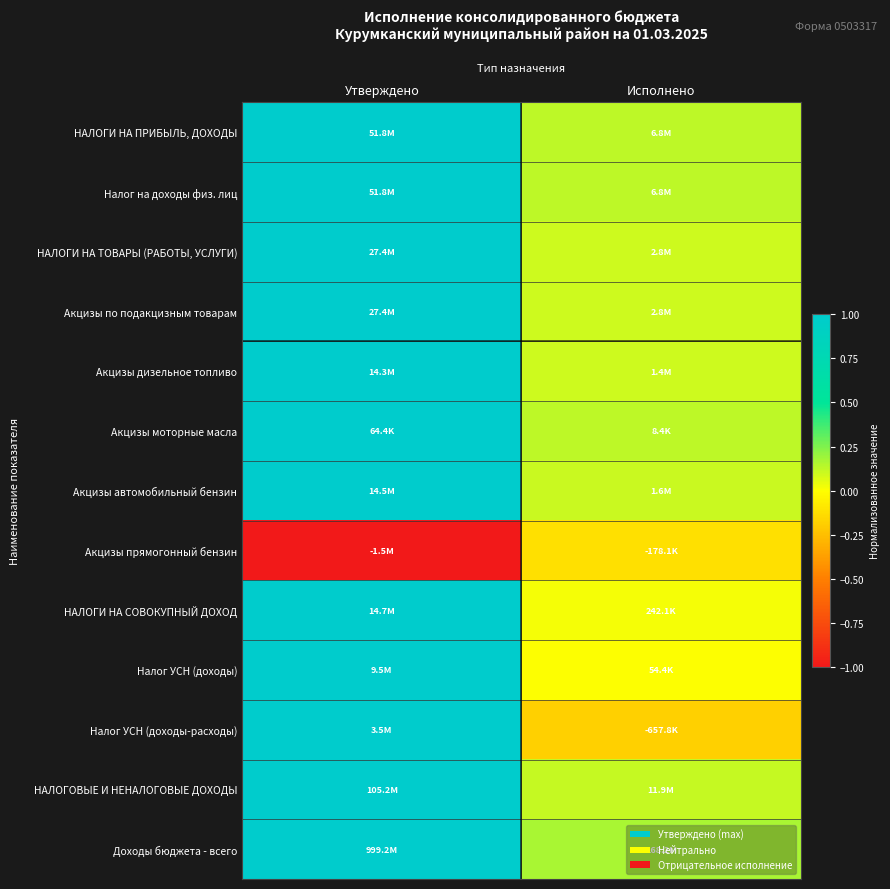

Reading left to right, transcribe all the data shown in this chart.

НАЛОГИ НА ПРИБЫЛЬ, ДОХОДЫ: Утверждено=1.0	Исполнено=0.1
Налог на доходы физ. лиц: Утверждено=1.0	Исполнено=0.1
НАЛОГИ НА ТОВАРЫ (РАБОТЫ, УСЛУГИ): Утверждено=1.0	Исполнено=0.1
Акцизы по подакцизным товарам: Утверждено=1.0	Исполнено=0.1
Акцизы дизельное топливо: Утверждено=1.0	Исполнено=0.1
Акцизы моторные масла: Утверждено=1.0	Исполнено=0.1
Акцизы автомобильный бензин: Утверждено=1.0	Исполнено=0.1
Акцизы прямогонный бензин: Утверждено=-1.0	Исполнено=-0.1
НАЛОГИ НА СОВОКУПНЫЙ ДОХОД: Утверждено=1.0	Исполнено=0.0
Налог УСН (доходы): Утверждено=1.0	Исполнено=0.0
Налог УСН (доходы-расходы): Утверждено=1.0	Исполнено=-0.2
НАЛОГОВЫЕ И НЕНАЛОГОВЫЕ ДОХОДЫ: Утверждено=1.0	Исполнено=0.1
Доходы бюджета - всего: Утверждено=1.0	Исполнено=0.2